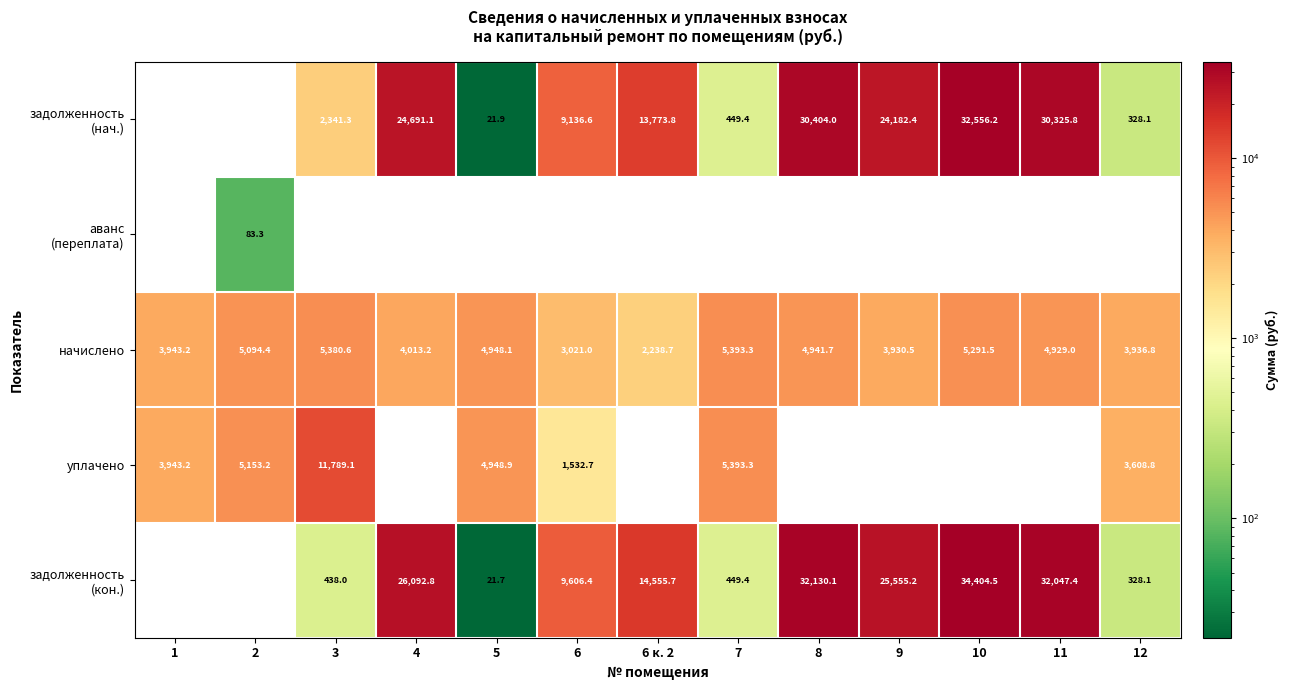

The начислено series shows 5393.3 at 7. True or false?

True